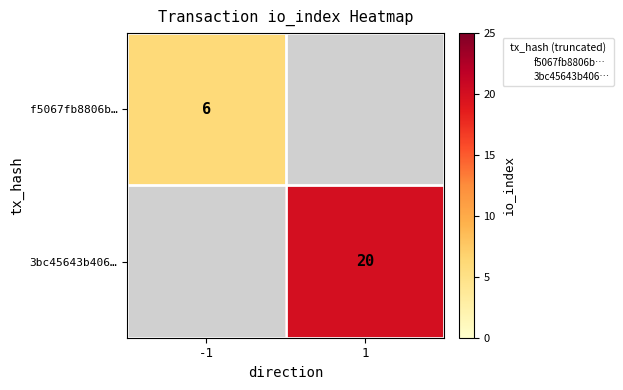

How many data points does each series have?

2